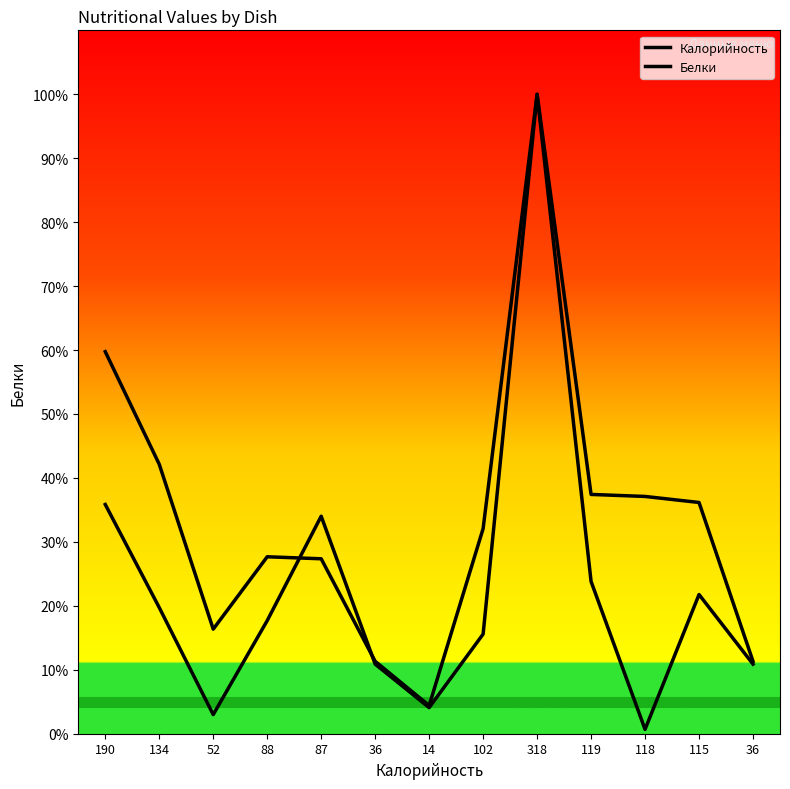

What is the difference between the maximum and second lowest values in the Калорийность series?

88.7